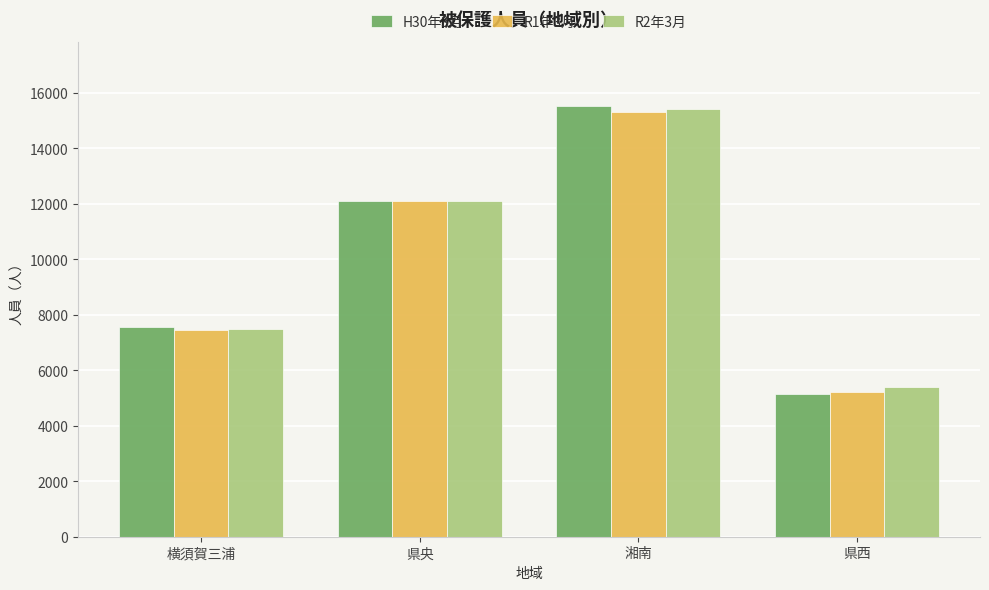

Are the bars horizontal?

No